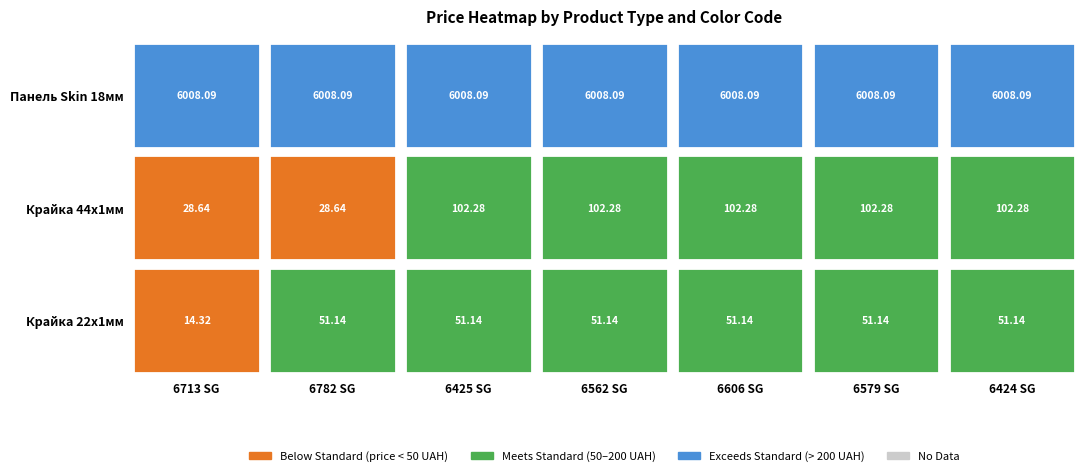

What is the average value of the Панель Skin 18мм series?

6008.1